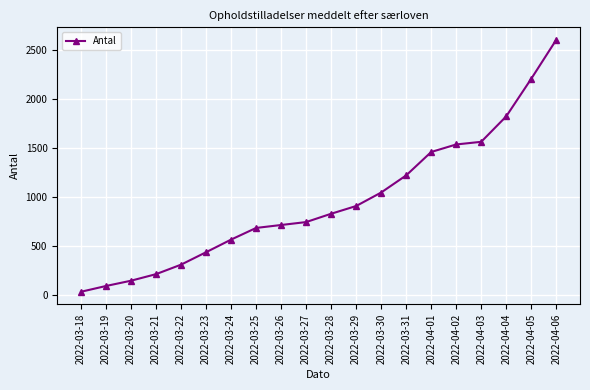

Approximately how many times larger is the value at 2022-03-22 compared to 2022-03-18?

9.7